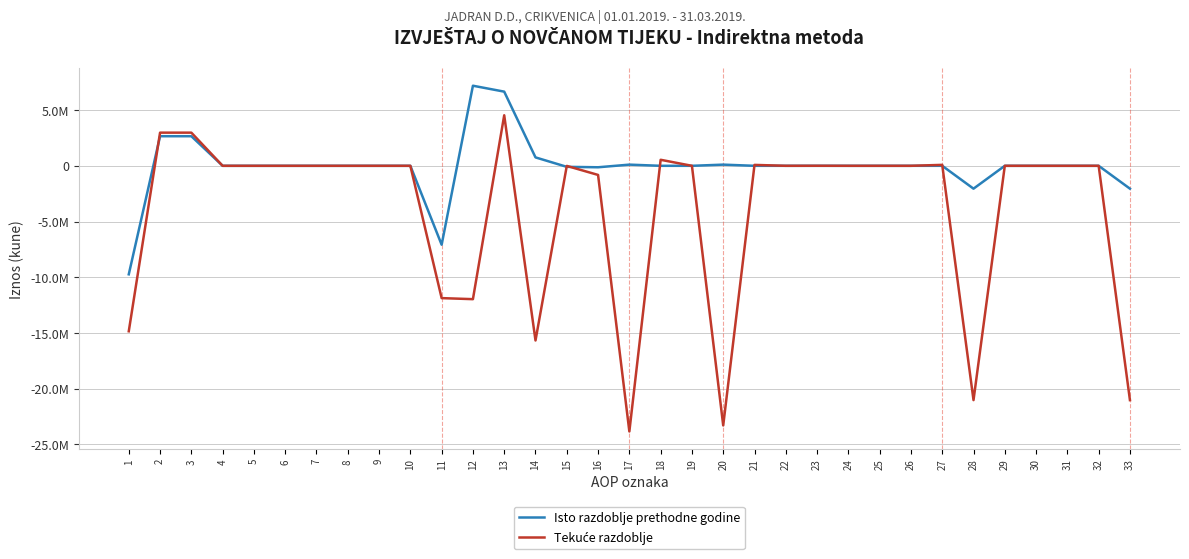

Does the chart have visible grid lines?

Yes